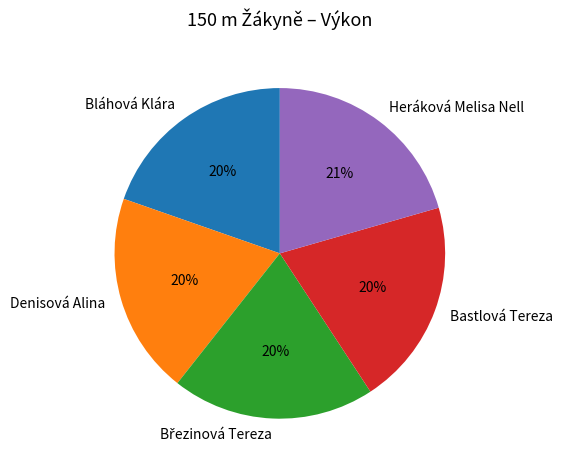

To the nearest percent, what percentage of the pie is Denisová Alina?

20%